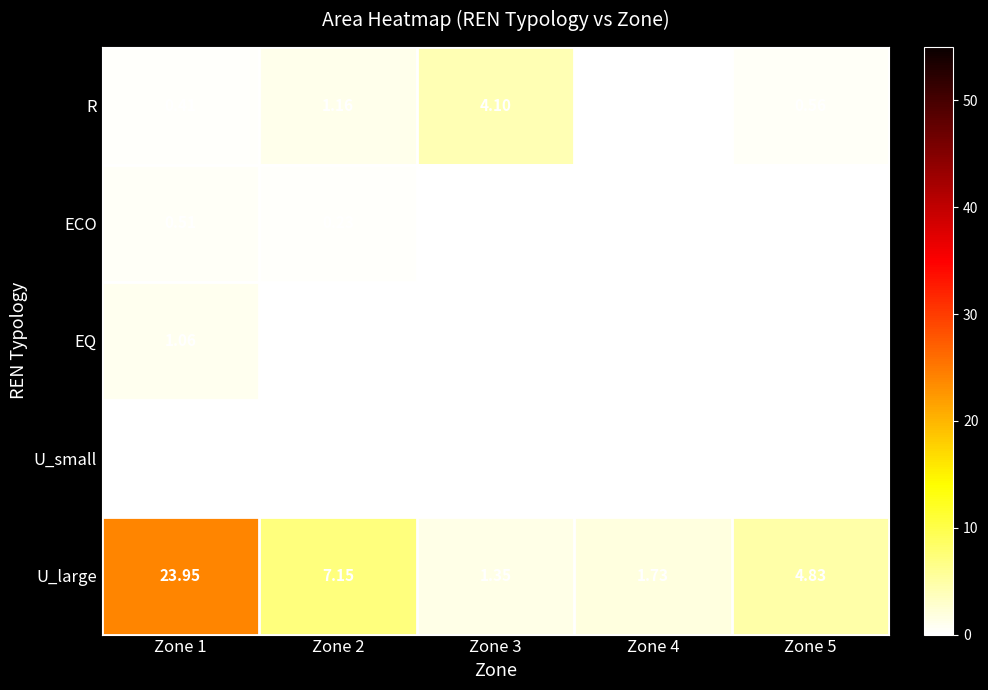

Rank the series by their maximum value, from highest to lowest.

U_large, R, EQ, ECO, U_small